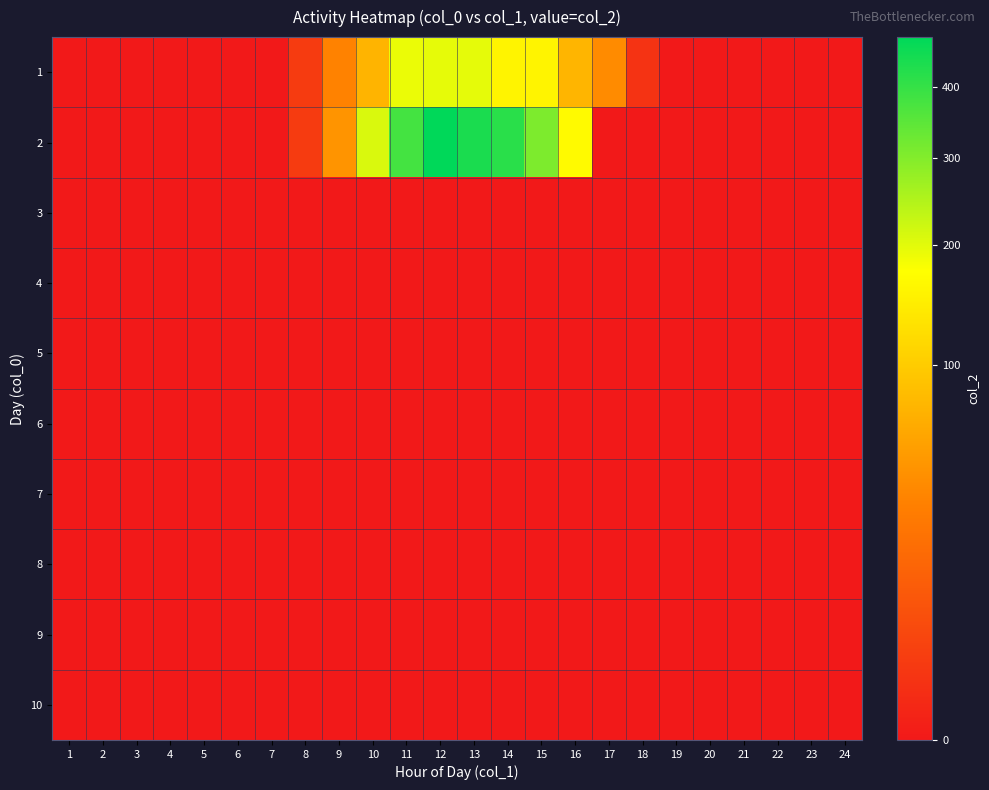

Reading left to right, list all the values displayed in this chart.

1: 1=0	2=0	3=0	4=0	5=0	6=0	7=0	8=2	9=33	10=73	11=192	12=195	13=197	14=157	15=157	16=74	17=39	18=1	19=0	20=0	21=0	22=0	23=0	24=0
2: 1=0	2=0	3=0	4=0	5=0	6=0	7=0	8=2	9=45	10=208	11=379	12=480	13=437	14=415	15=306	16=167	17=0	18=0	19=0	20=0	21=0	22=0	23=0	24=0
3: 1=0	2=0	3=0	4=0	5=0	6=0	7=0	8=0	9=0	10=0	11=0	12=0	13=0	14=0	15=0	16=0	17=0	18=0	19=0	20=0	21=0	22=0	23=0	24=0
4: 1=0	2=0	3=0	4=0	5=0	6=0	7=0	8=0	9=0	10=0	11=0	12=0	13=0	14=0	15=0	16=0	17=0	18=0	19=0	20=0	21=0	22=0	23=0	24=0
5: 1=0	2=0	3=0	4=0	5=0	6=0	7=0	8=0	9=0	10=0	11=0	12=0	13=0	14=0	15=0	16=0	17=0	18=0	19=0	20=0	21=0	22=0	23=0	24=0
6: 1=0	2=0	3=0	4=0	5=0	6=0	7=0	8=0	9=0	10=0	11=0	12=0	13=0	14=0	15=0	16=0	17=0	18=0	19=0	20=0	21=0	22=0	23=0	24=0
7: 1=0	2=0	3=0	4=0	5=0	6=0	7=0	8=0	9=0	10=0	11=0	12=0	13=0	14=0	15=0	16=0	17=0	18=0	19=0	20=0	21=0	22=0	23=0	24=0
8: 1=0	2=0	3=0	4=0	5=0	6=0	7=0	8=0	9=0	10=0	11=0	12=0	13=0	14=0	15=0	16=0	17=0	18=0	19=0	20=0	21=0	22=0	23=0	24=0
9: 1=0	2=0	3=0	4=0	5=0	6=0	7=0	8=0	9=0	10=0	11=0	12=0	13=0	14=0	15=0	16=0	17=0	18=0	19=0	20=0	21=0	22=0	23=0	24=0
10: 1=0	2=0	3=0	4=0	5=0	6=0	7=0	8=0	9=0	10=0	11=0	12=0	13=0	14=0	15=0	16=0	17=0	18=0	19=0	20=0	21=0	22=0	23=0	24=0